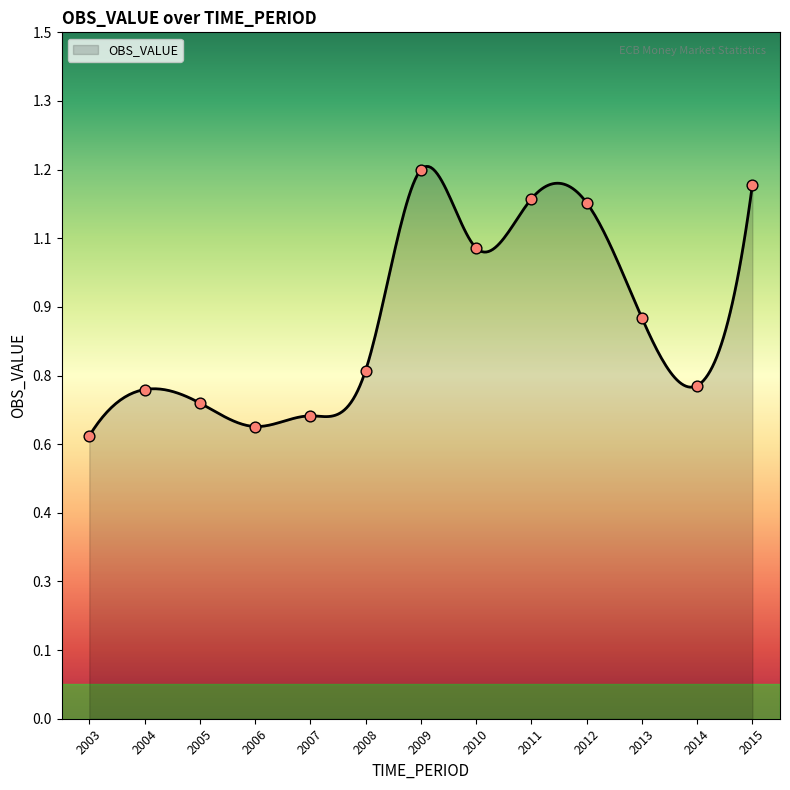

What is the change in value from 2007 to 2013?

+0.2